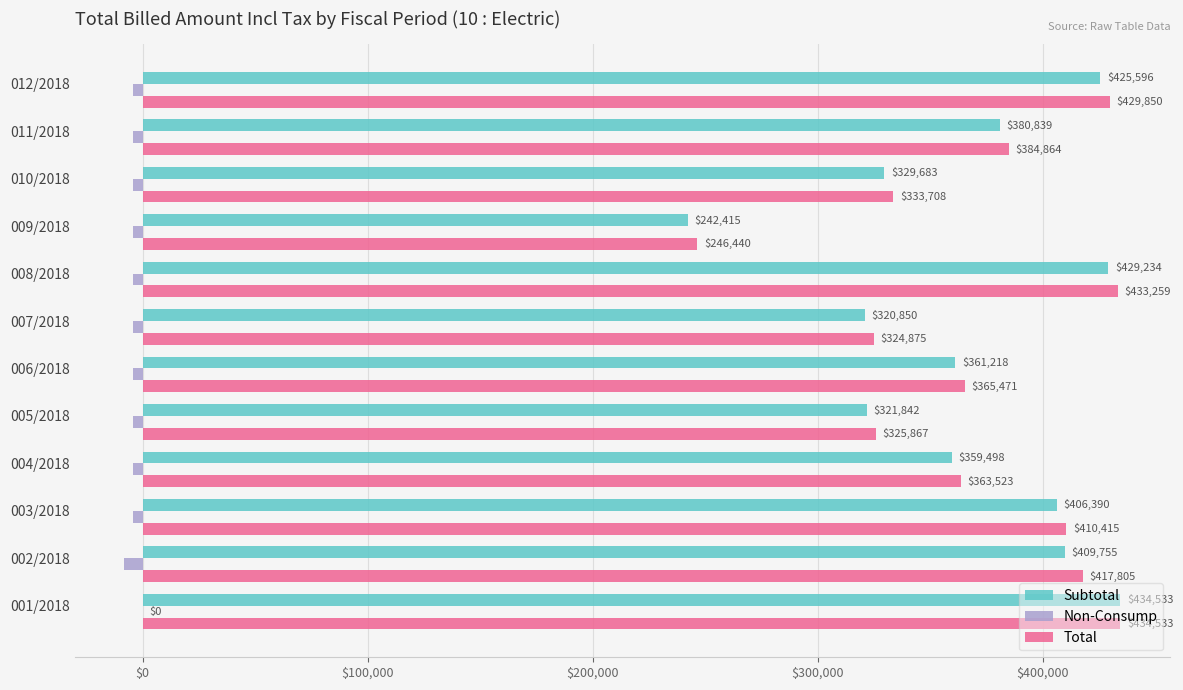

Which series has the largest total across all categories?

Total